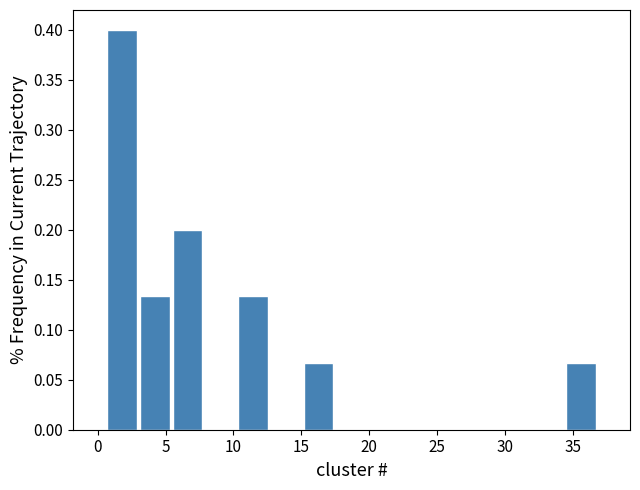

Which range on the x-axis has the tallest bar?

0.5 to 3.0